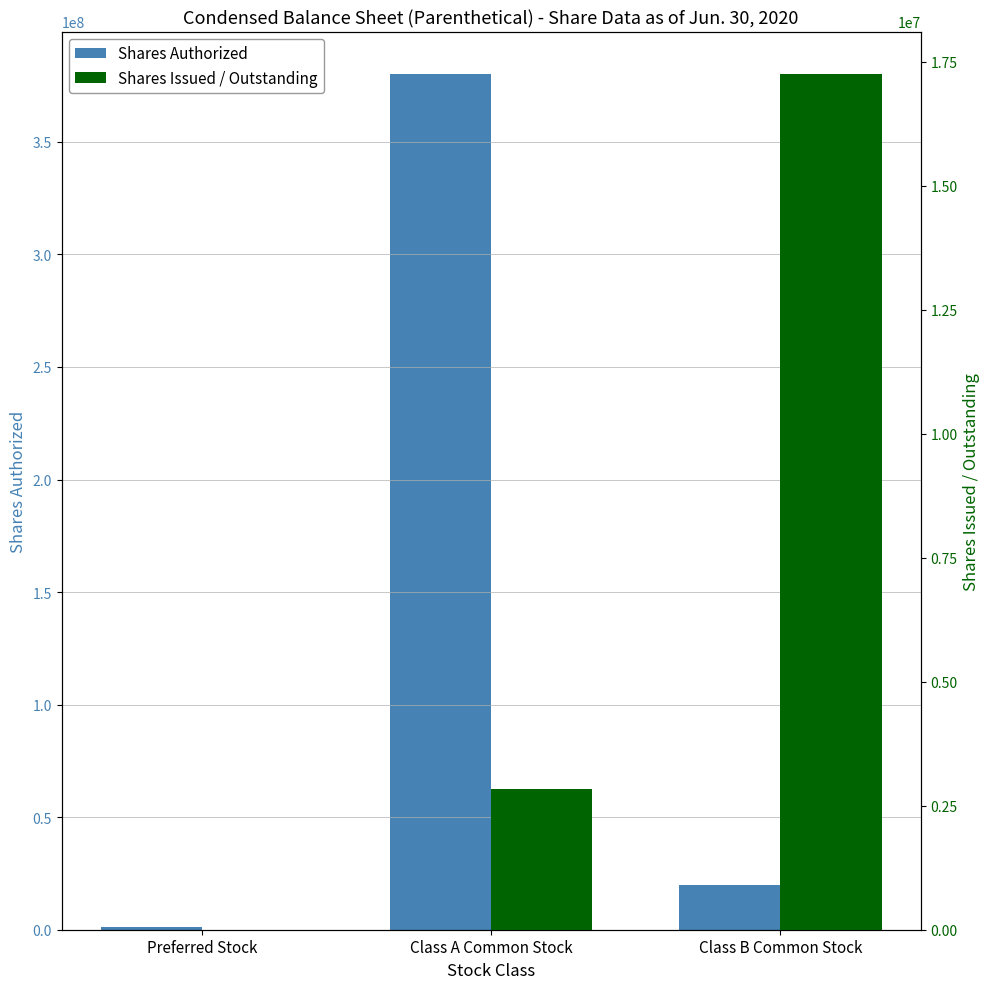

What are all the series names shown in the legend?

Shares Authorized, Shares Issued / Outstanding